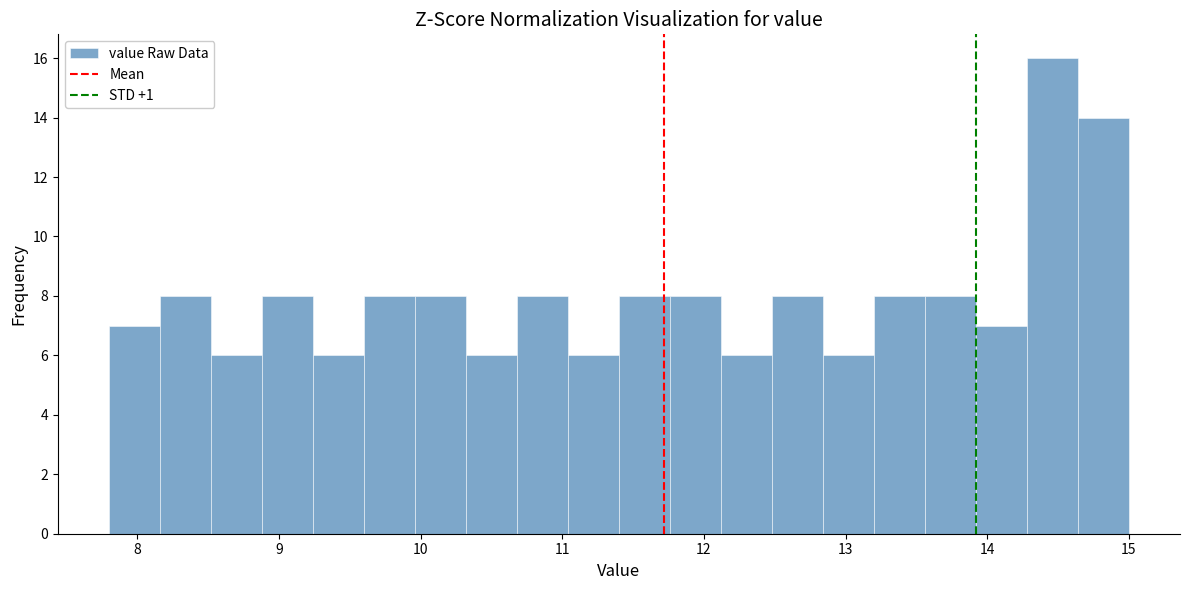

Read against the x-axis, roughly where is the centre of the tallest bar?

14.5